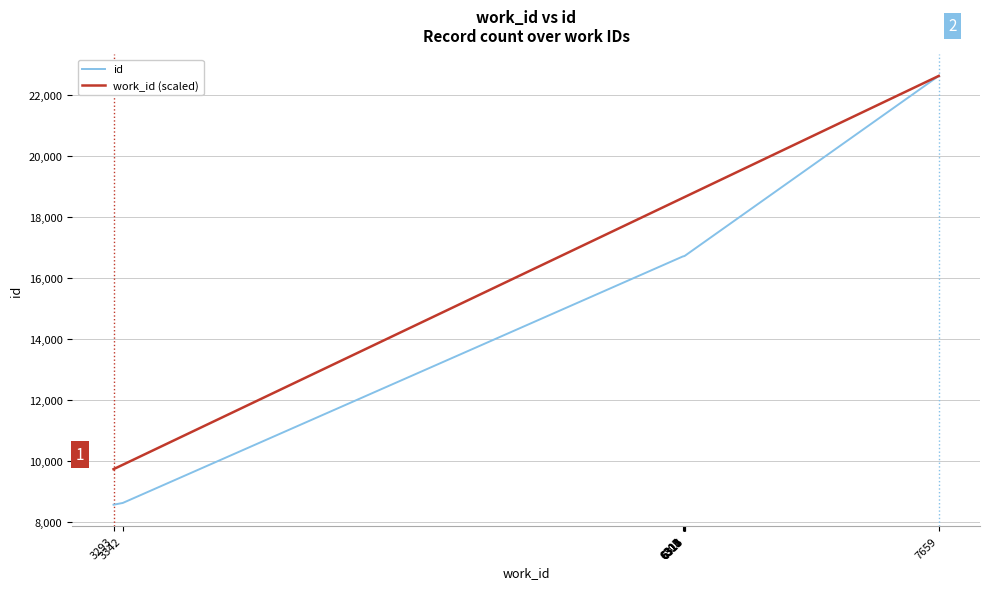

List the series in order of their overall mean, lowest first.

id, work_id (scaled)